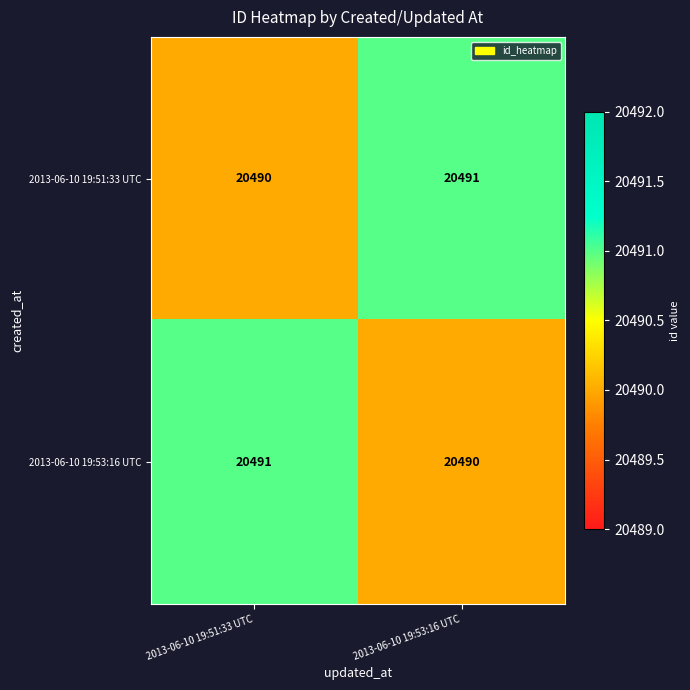

What is the total value across all series at 2013-06-10 19:53:16 UTC?

40981